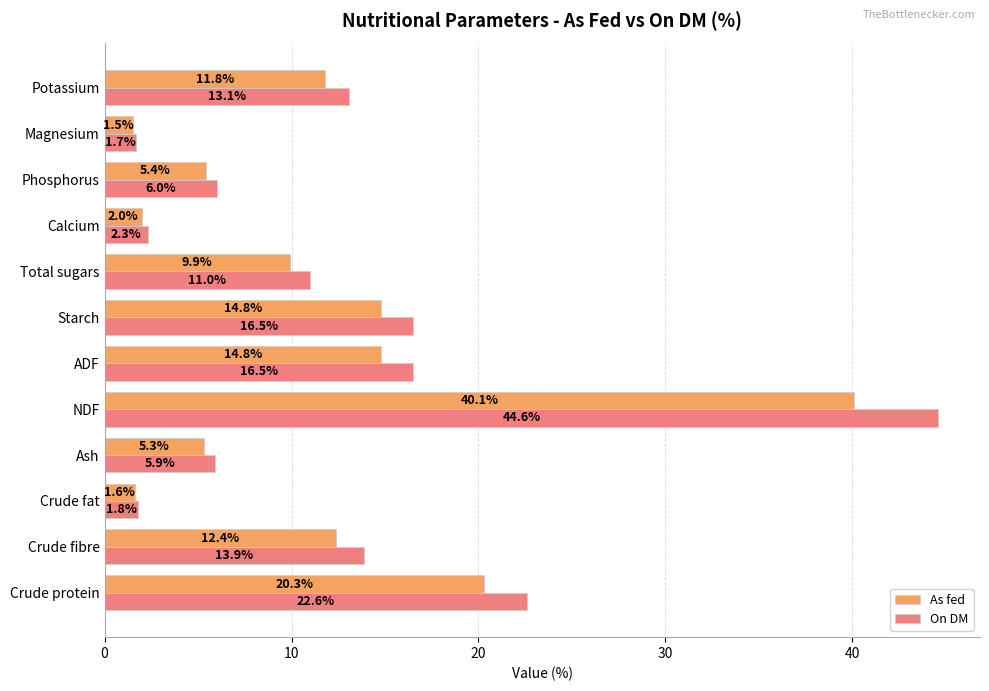

List the series in order of their peak value, lowest first.

As fed, On DM